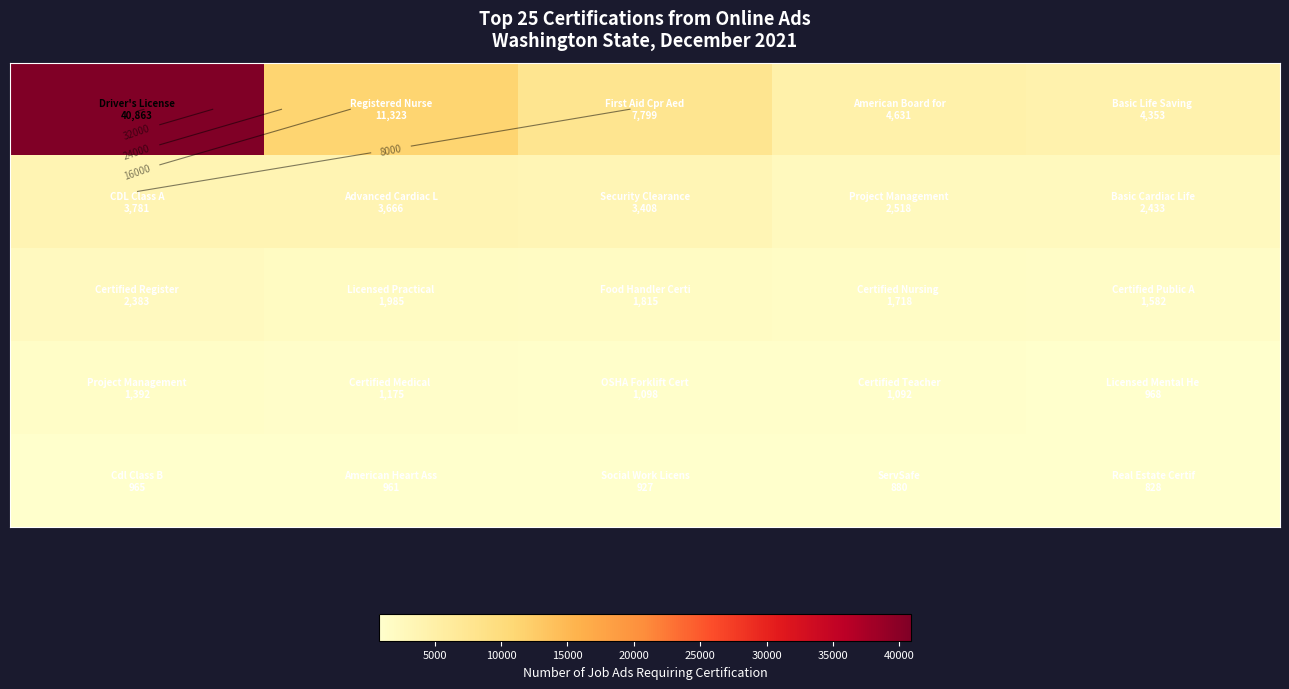

At how many categories does at least one series exceed 24977?

1